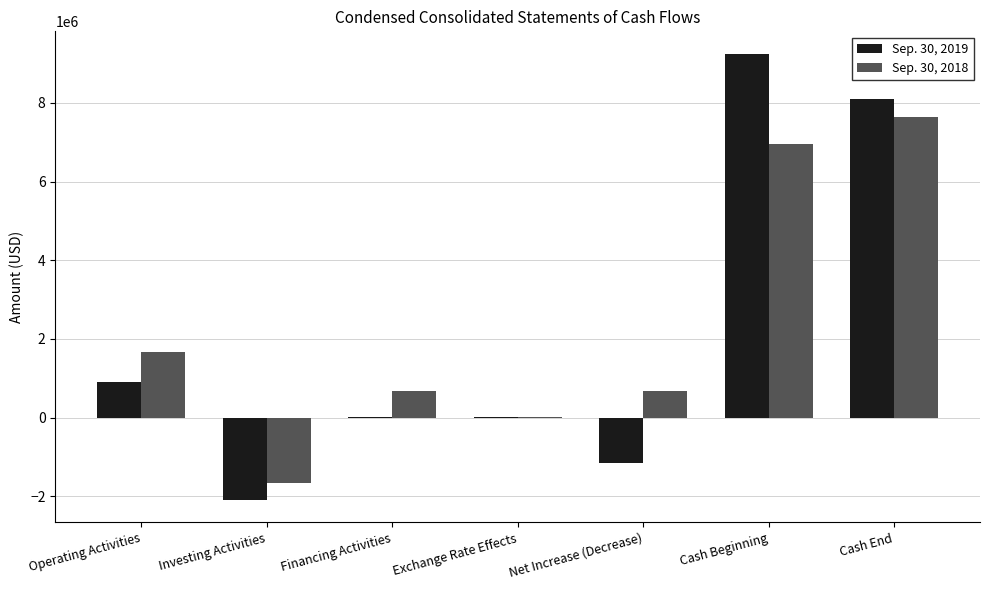

The value of Sep. 30, 2018 at Net Increase (Decrease) is 1222289. True or false?

False